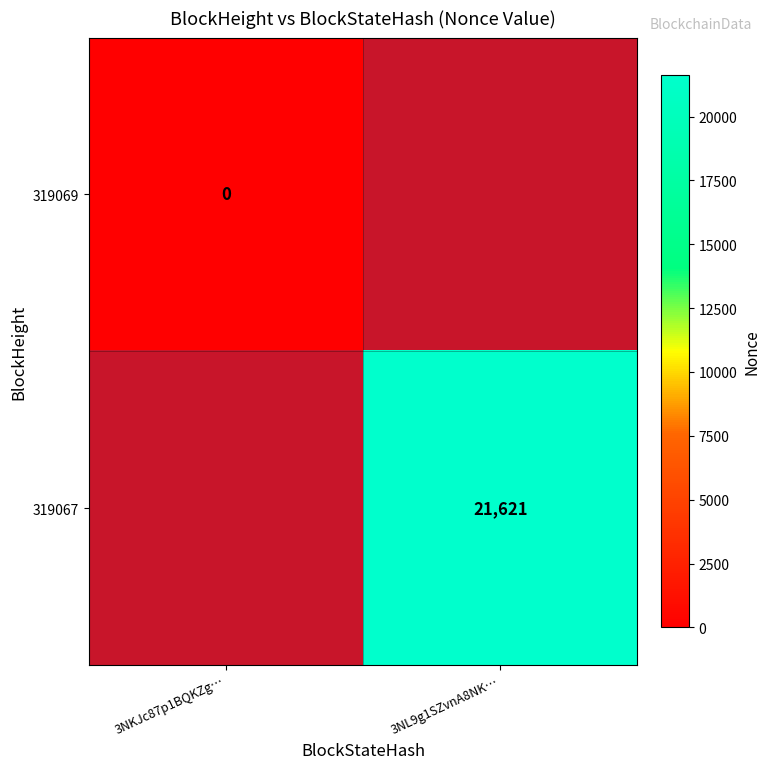

Is the value of 319067 at 3NL9g1SZvnA8NK… greater than the value of 319069 at 3NKJc87p1BQKZg…?

Yes